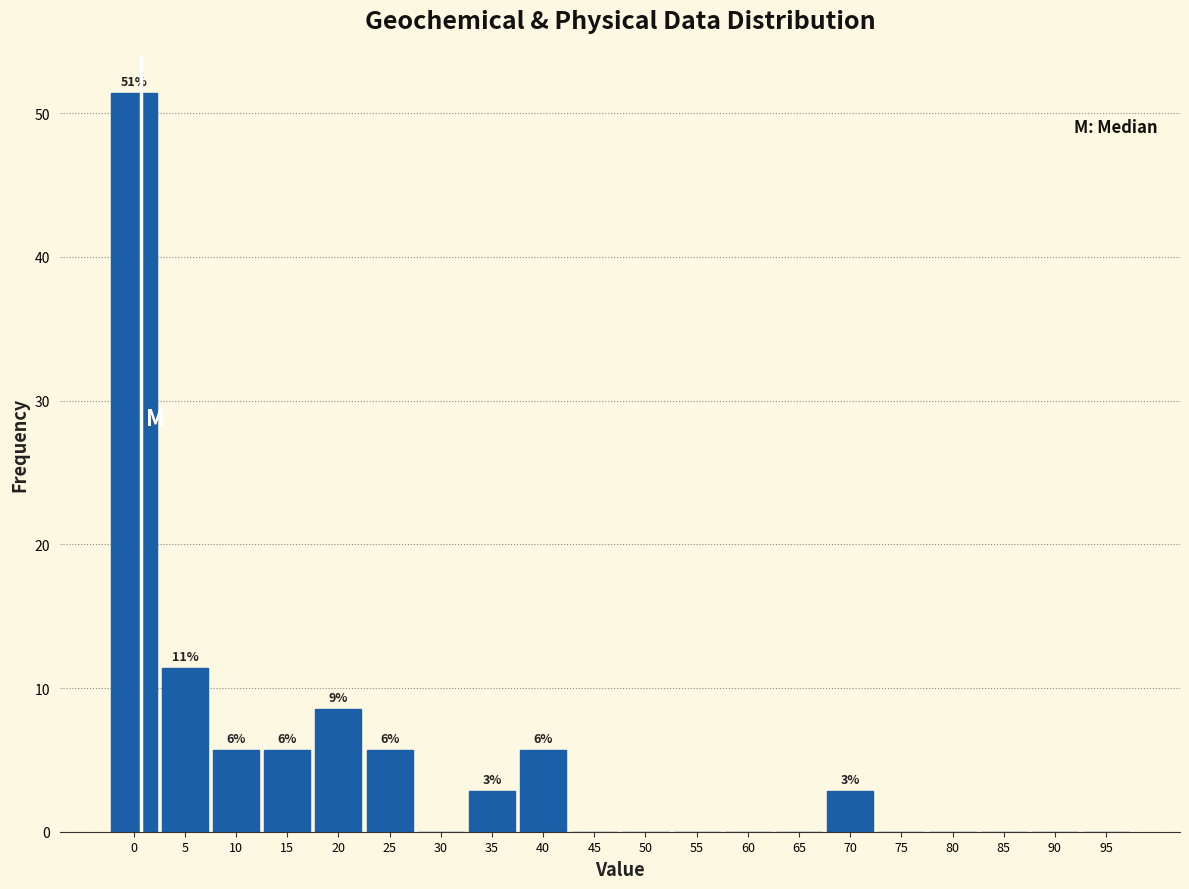

Reading right to left, list all the values displayed in this chart.

95=0.0	90=0.0	85=0.0	80=0.0	75=0.0	70=2.9	65=0.0	60=0.0	55=0.0	50=0.0	45=0.0	40=5.7	35=2.9	30=0.0	25=5.7	20=8.6	15=5.7	10=5.7	5=11.4	0=51.4